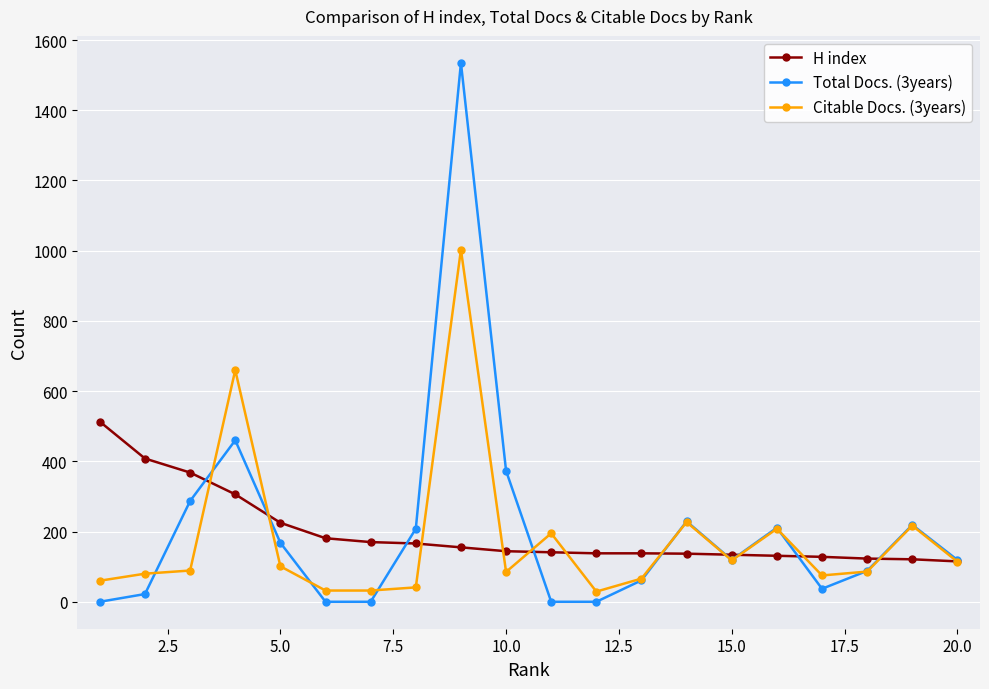

List the series in order of their peak value, highest first.

Total Docs. (3years), Citable Docs. (3years), H index